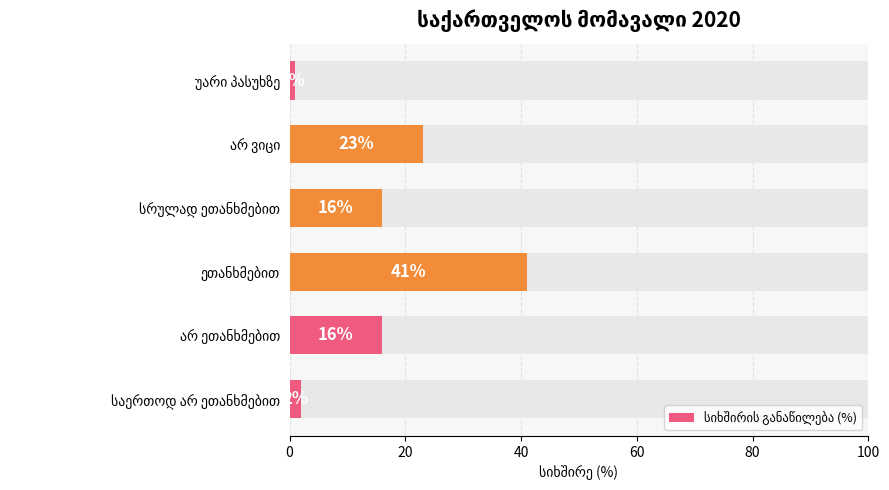

Count the number of values greater than 16.

2